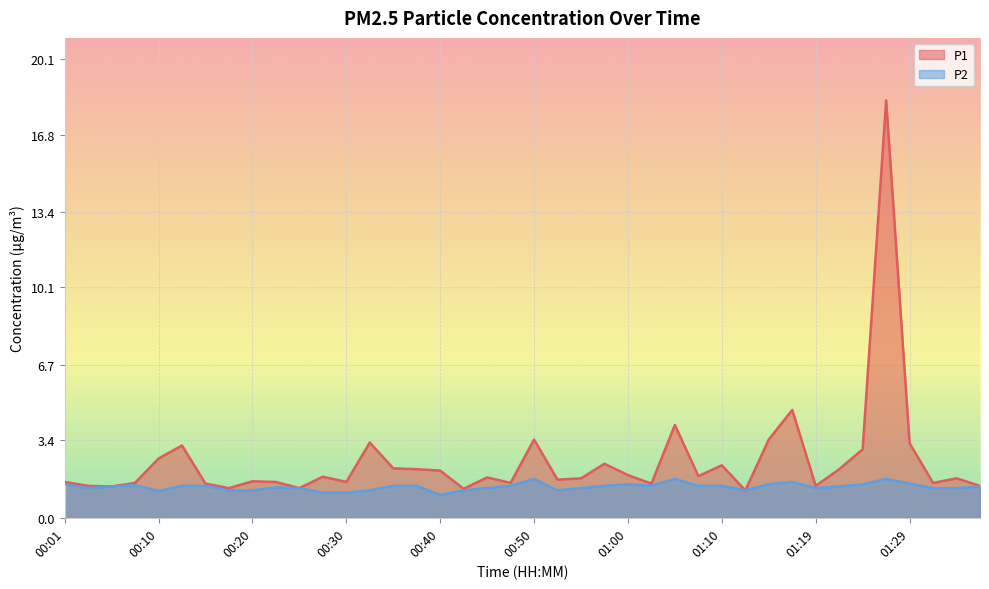

How many lines are shown in the chart?

2